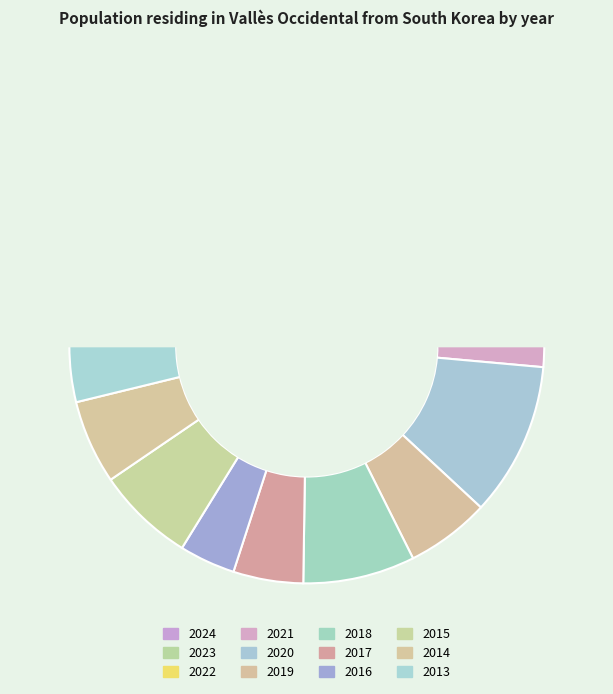

The 2019 slice represents 1% of the pie. True or false?

False